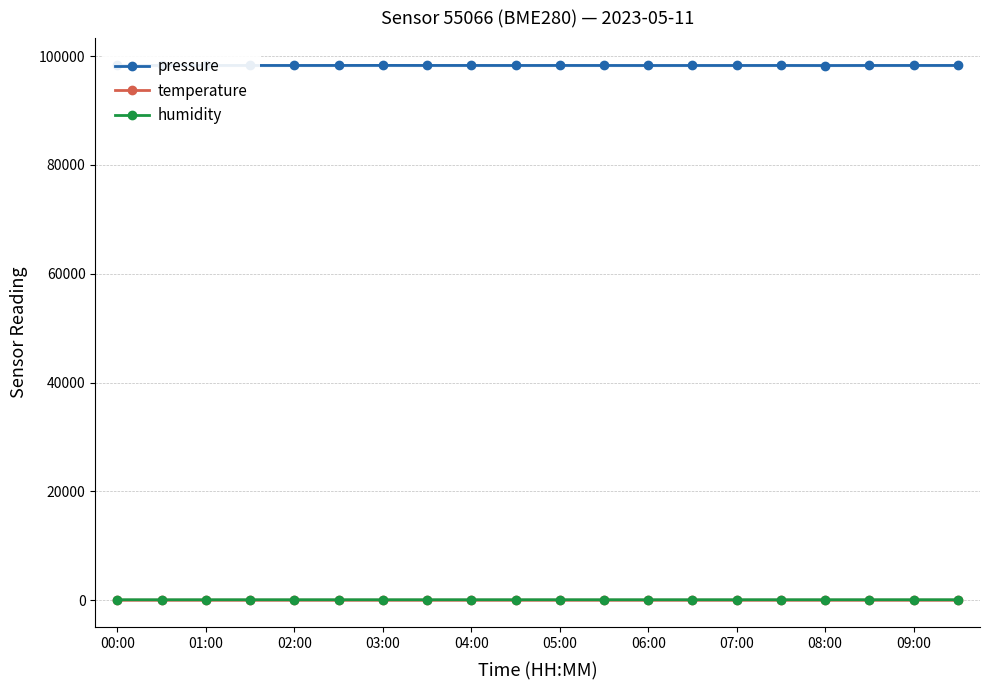

What is the difference between the second highest and minimum values in the humidity series?

4.4